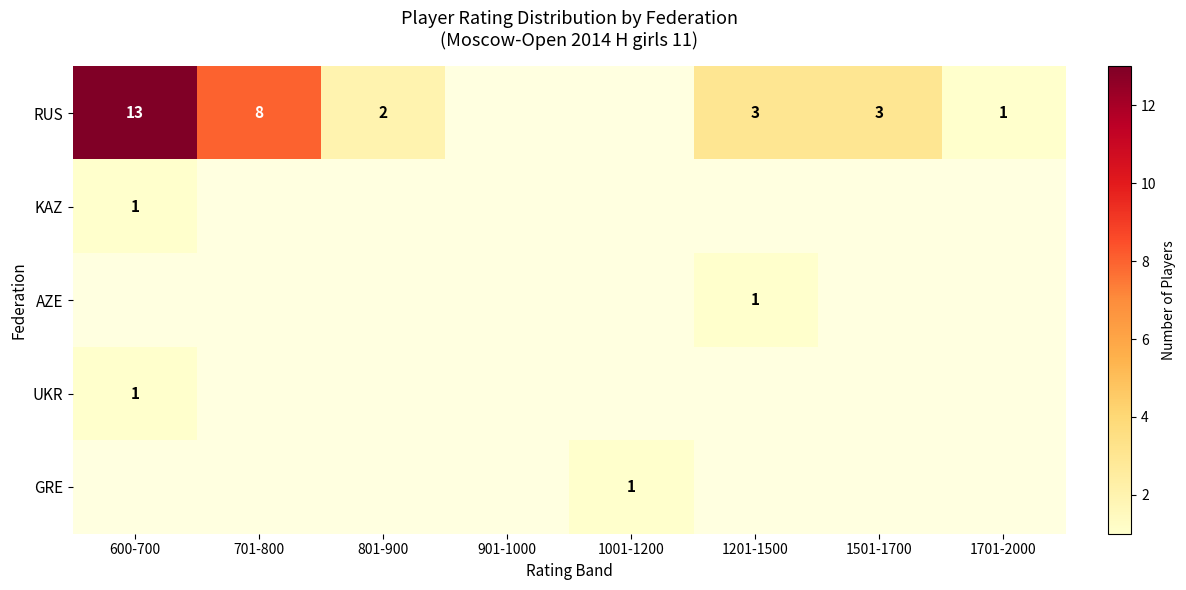

Is it true that UKR equals 1 at 600-700?

True